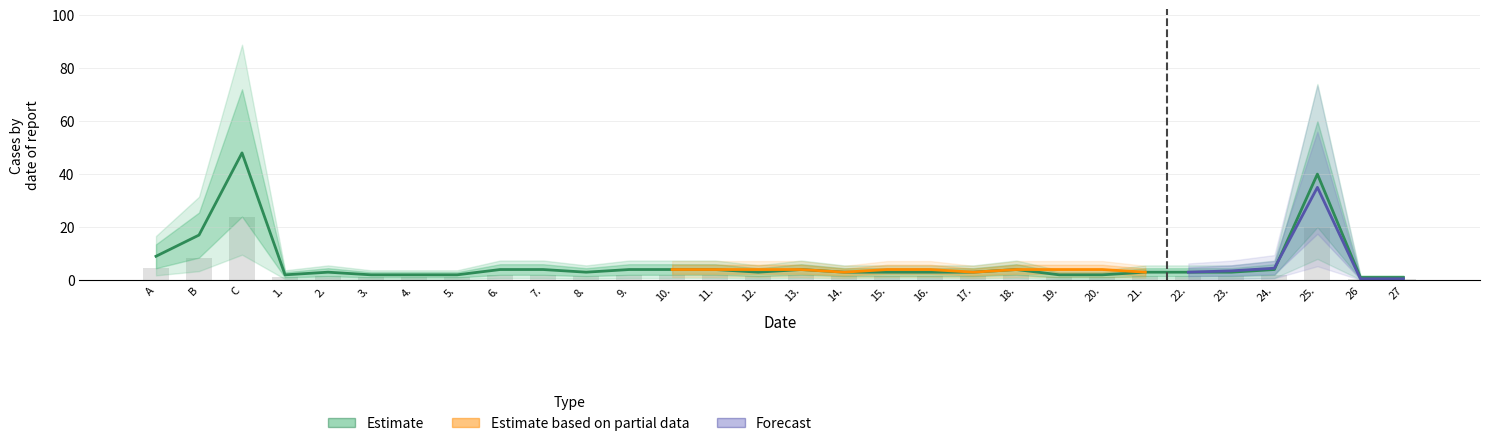

Between C and A, which is larger?

C